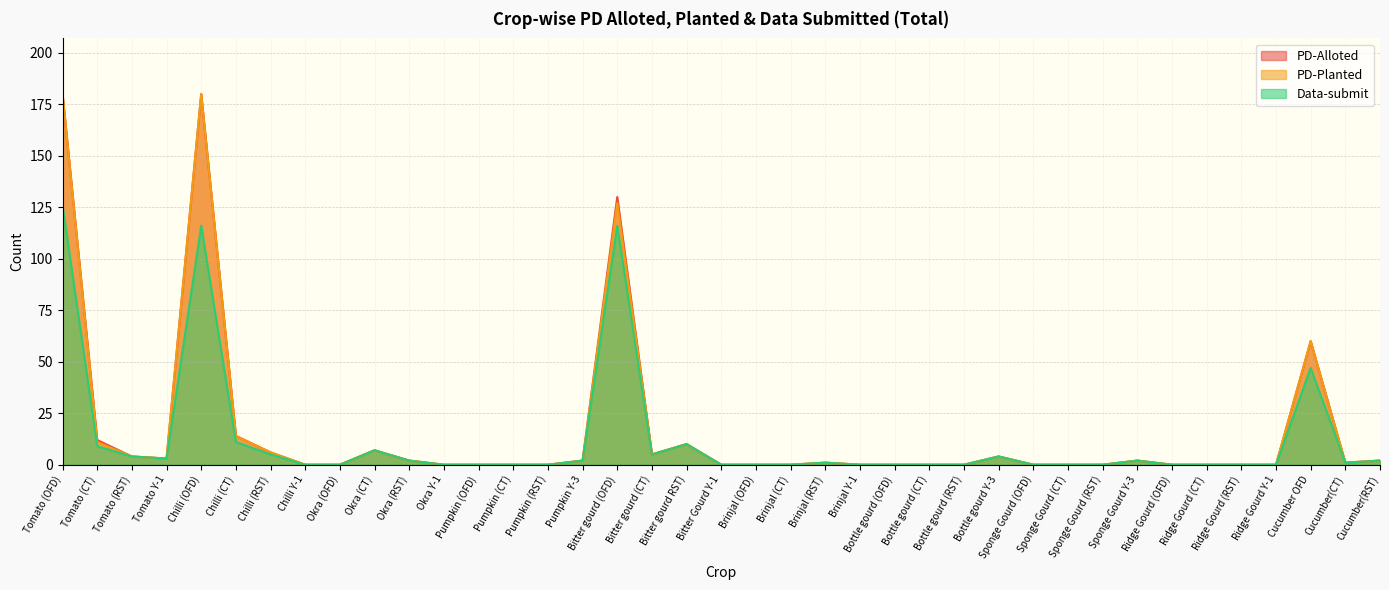

The value of Data-submit at Bottle gourd (CT) is -64. True or false?

False